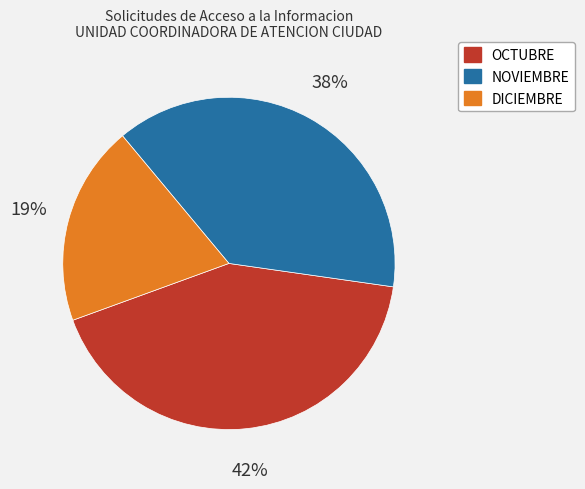

What is the largest slice in the pie chart?

OCTUBRE